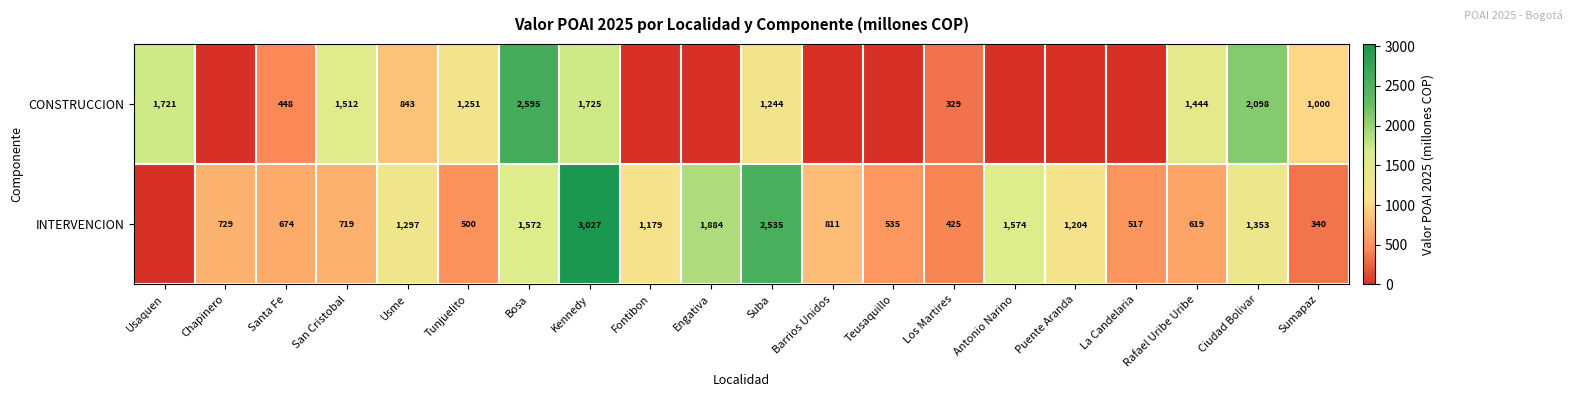

At Los Martires, list the series in order from smallest to largest.

CONSTRUCCION, INTERVENCION